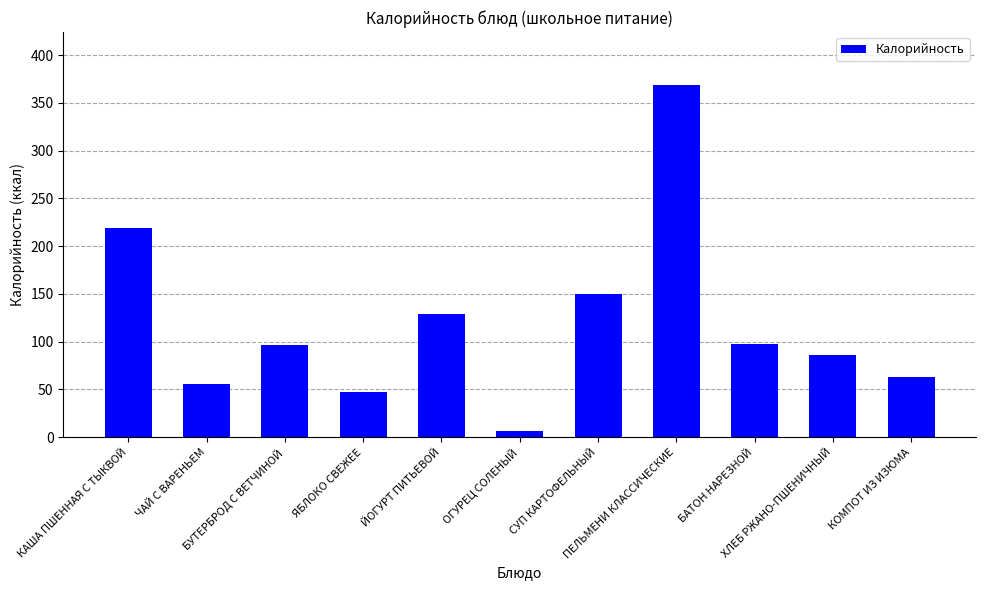

What is the change in value from ЧАЙ С ВАРЕНЬЕМ to БУТЕРБРОД С ВЕТЧИНОЙ?

+41.3